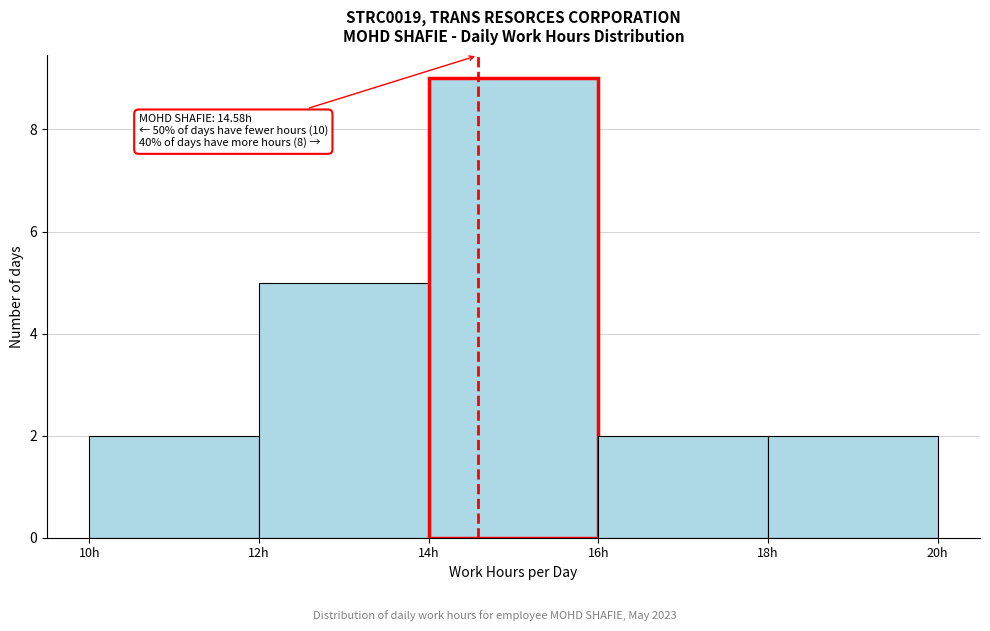

Which range on the x-axis has the tallest bar?

14 to 16